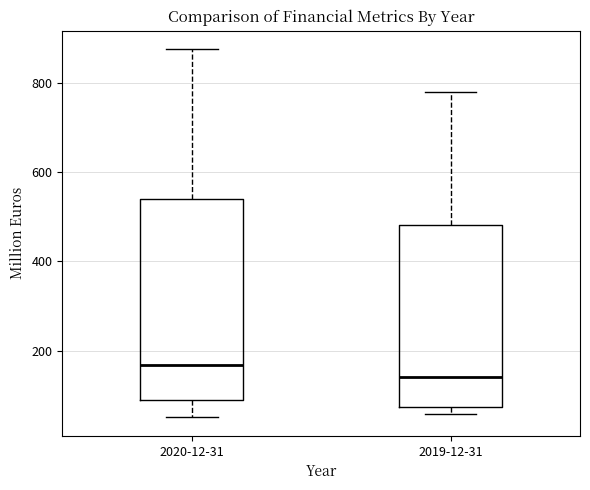

Comparing the boxes themselves (not the whiskers), which one is the tallest?

2020-12-31